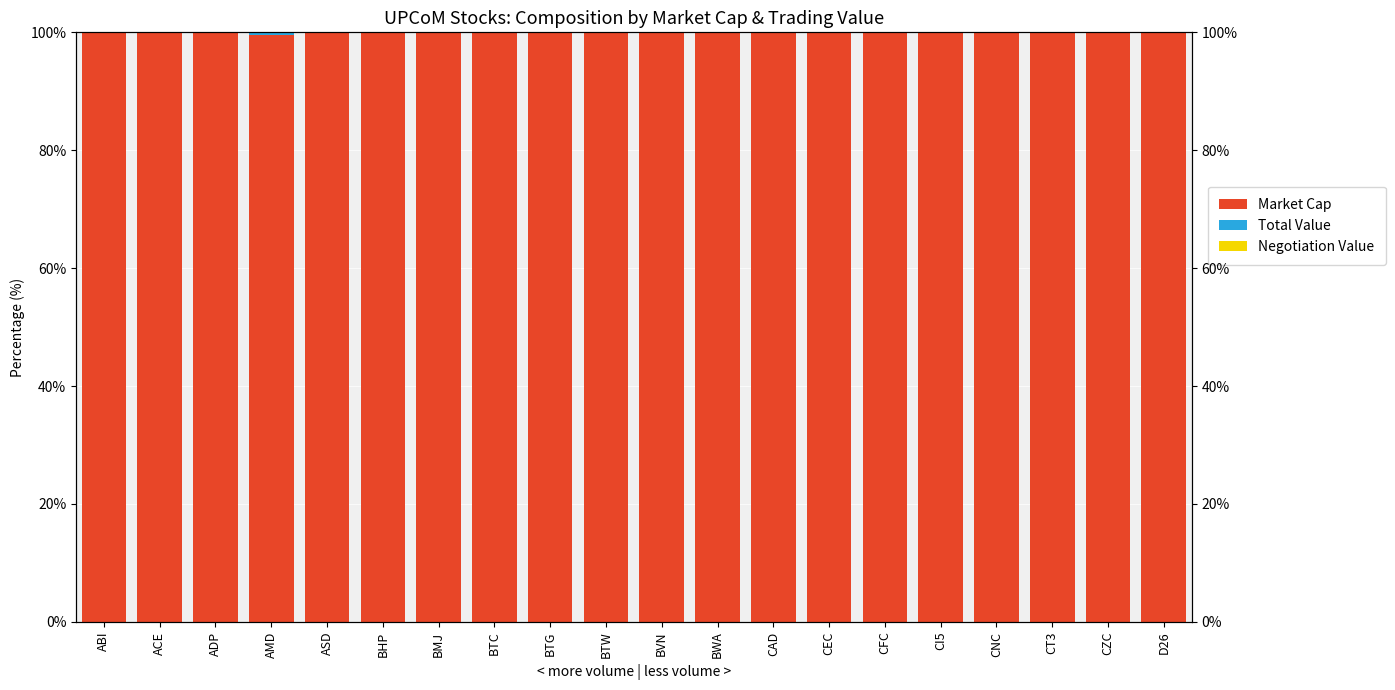

Reading left to right, list all the values displayed in this chart.

Market Cap: ABI=100.0	ACE=100.0	ADP=100.0	AMD=99.5	ASD=100.0	BHP=100.0	BMJ=100.0	BTC=100.0	BTG=100.0	BTW=100.0	BVN=100.0	BWA=100.0	CAD=100.0	CEC=100.0	CFC=100.0	CI5=100.0	CNC=100.0	CT3=100.0	CZC=100.0	D26=100.0
Total Value: ABI=0.0	ACE=0.0	ADP=0.0	AMD=0.5	ASD=0.0	BHP=0.0	BMJ=0.0	BTC=0.0	BTG=0.0	BTW=0.0	BVN=0.0	BWA=0.0	CAD=0.0	CEC=0.0	CFC=0.0	CI5=0.0	CNC=0.0	CT3=0.0	CZC=0.0	D26=0.0
Negotiation Value: ABI=0.0	ACE=0.0	ADP=0.0	AMD=0.0	ASD=0.0	BHP=0.0	BMJ=0.0	BTC=0.0	BTG=0.0	BTW=0.0	BVN=0.0	BWA=0.0	CAD=0.0	CEC=0.0	CFC=0.0	CI5=0.0	CNC=0.0	CT3=0.0	CZC=0.0	D26=0.0